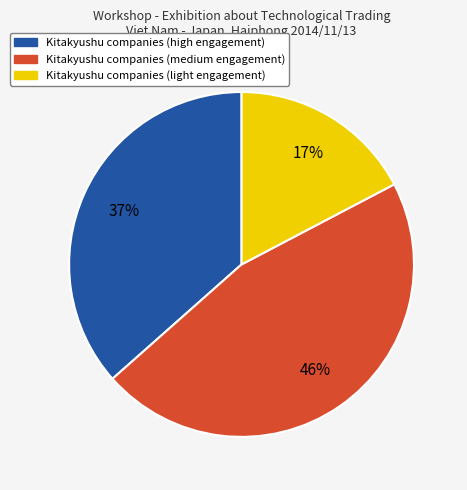

To the nearest percent, what is the average slice percentage?

33%